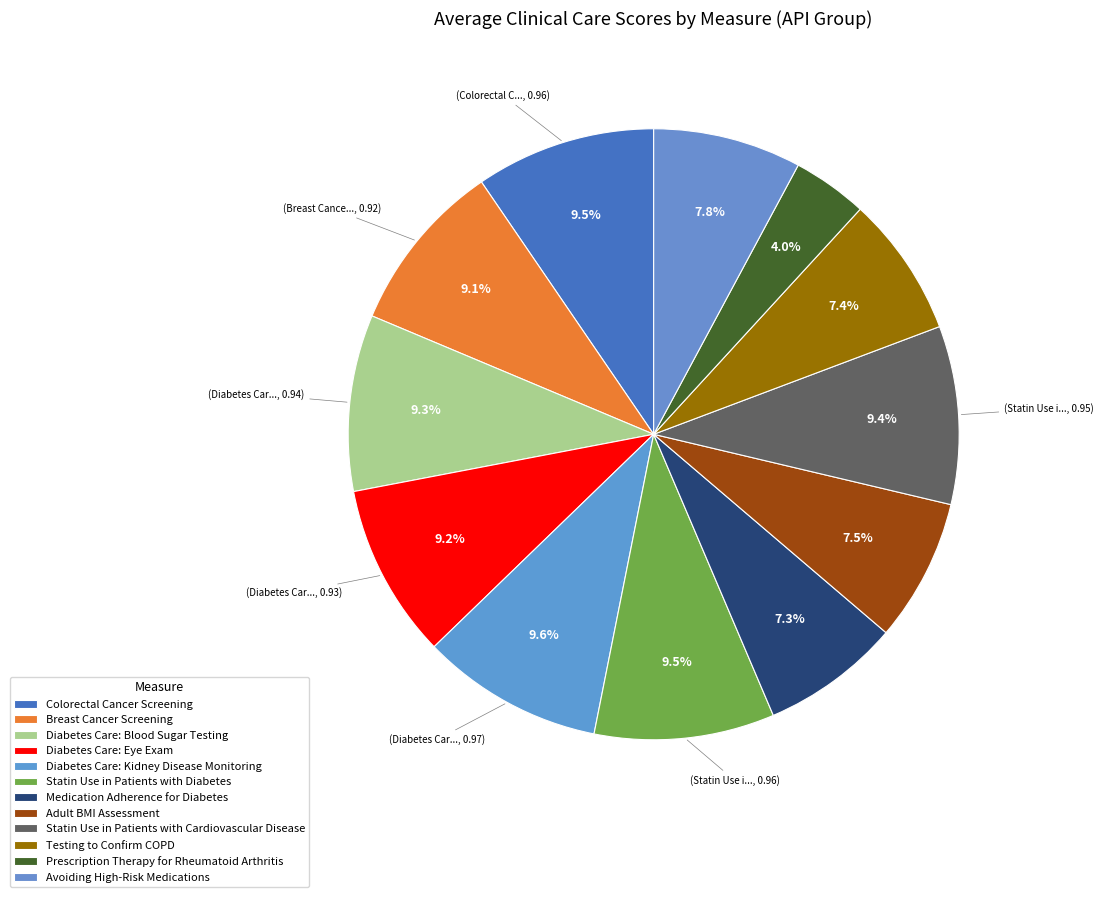

How many segments does this pie chart have?

12